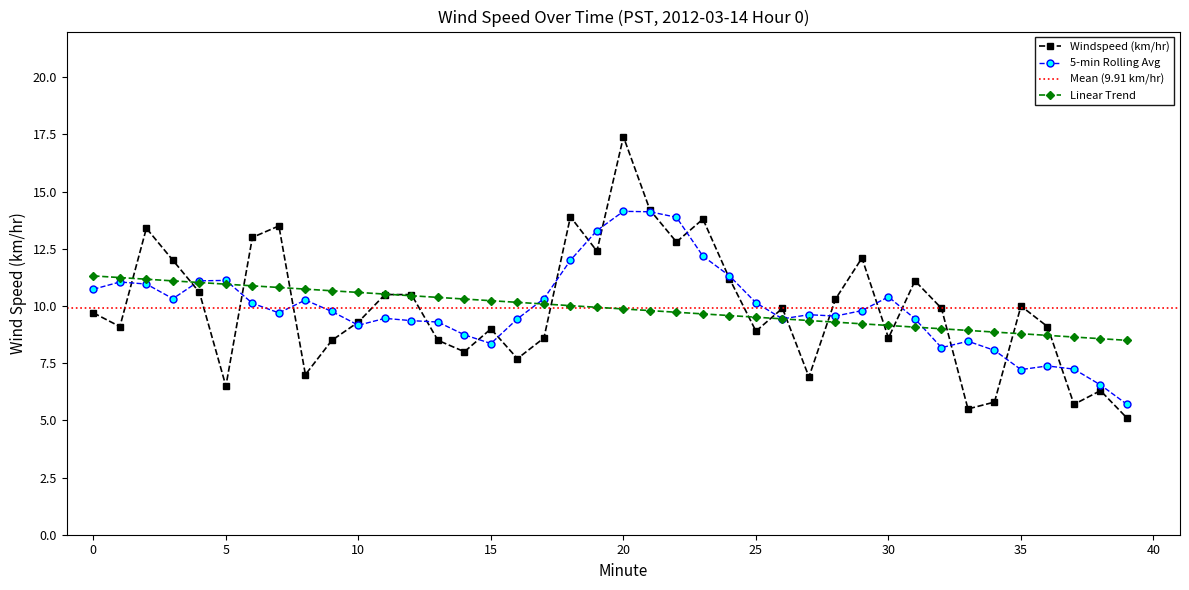

What is the highest value of the Linear Trend series?

11.3